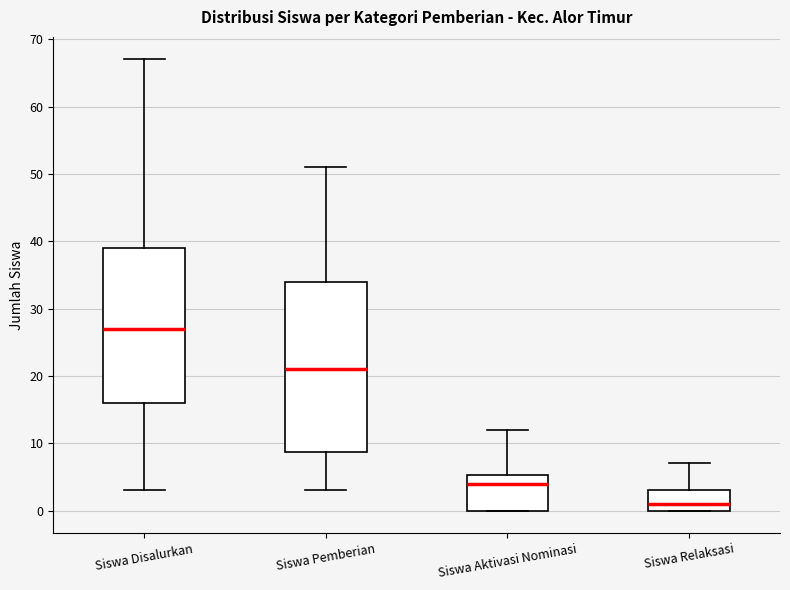

Which box has the lowest median line?

Siswa Relaksasi